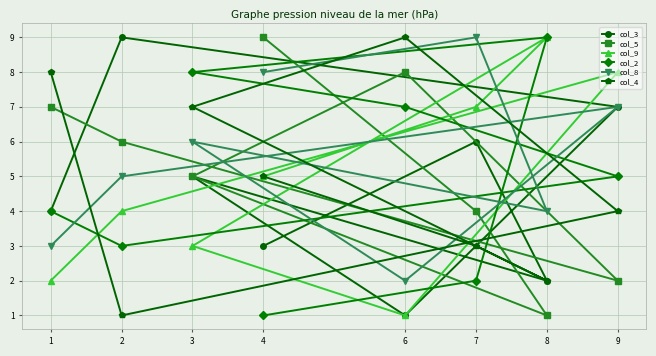

True or false: col_8 has a value of 4 at 8.

True